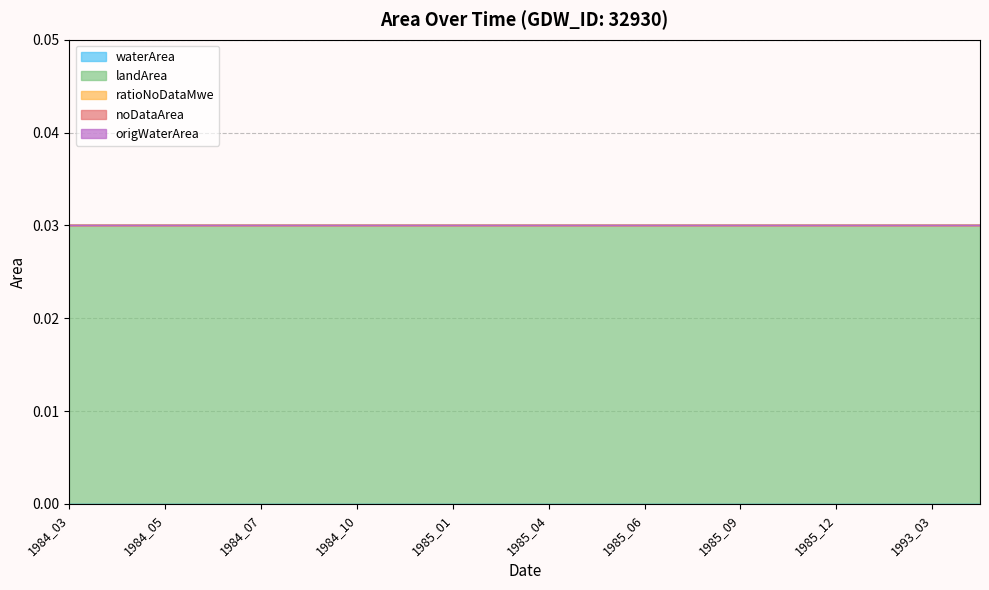

True or false: landArea and waterArea cross at least once.

False